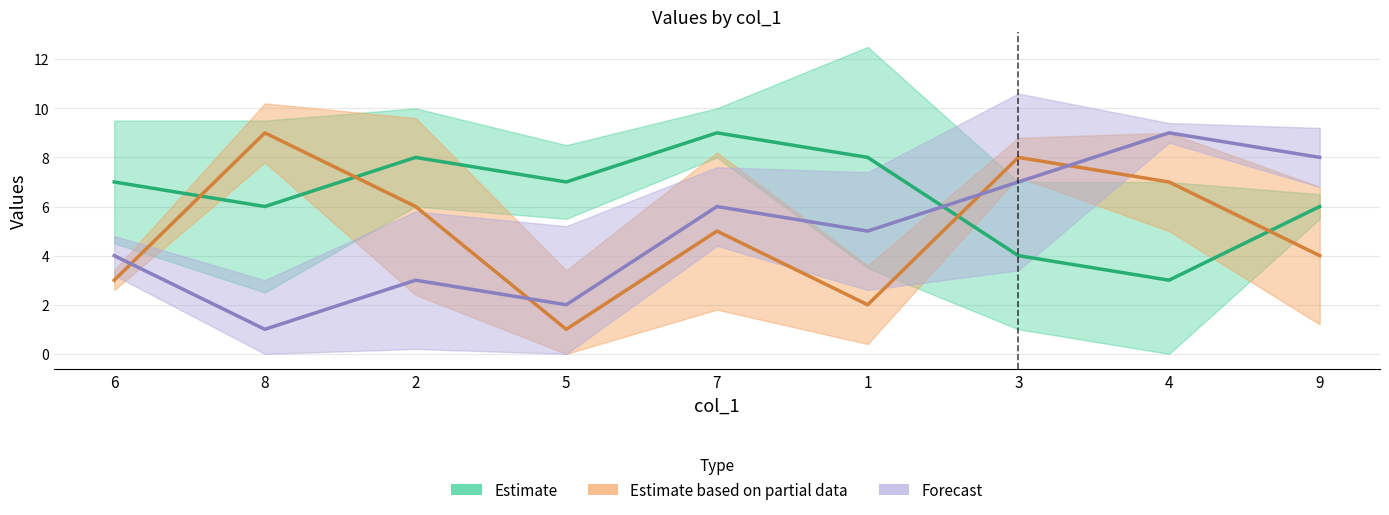

Reading left to right, extract all data points from this chart.

Estimate: 7	6	8	7	9	8	4	3	6
Estimate based on partial data: 3	9	6	1	5	2	8	7	4
Forecast: 4	1	3	2	6	5	7	9	8